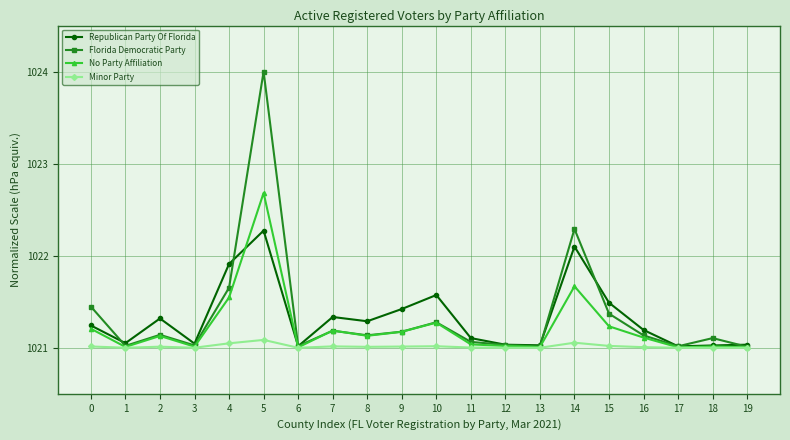

How many categories are shown in the chart?

20